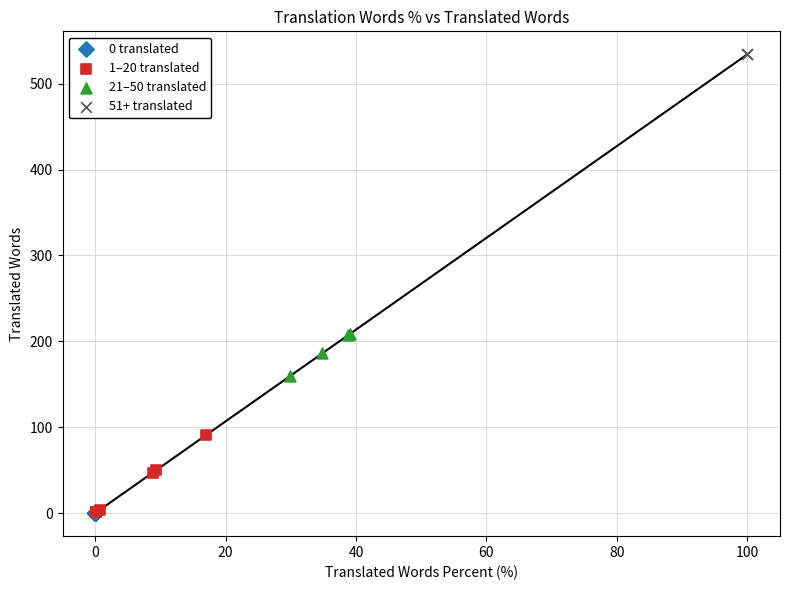

What are all the series names shown in the legend?

0 translated, 1–20 translated, 21–50 translated, 51+ translated